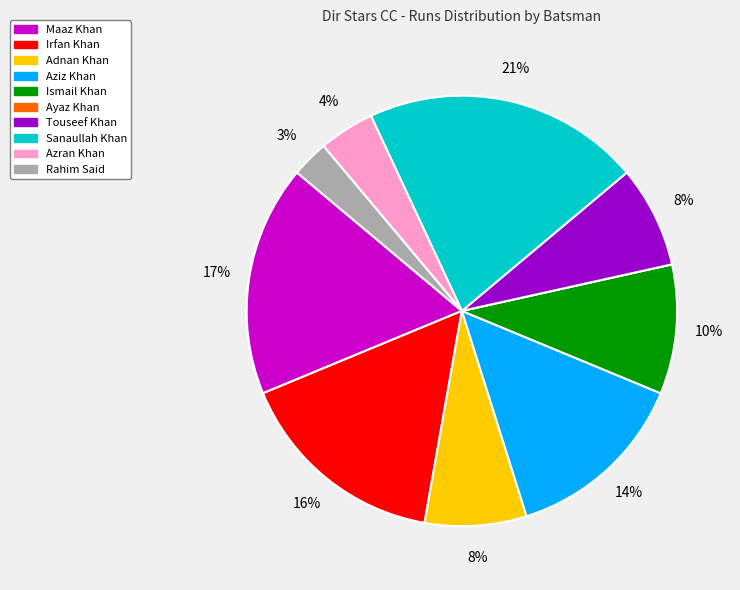

Does any single category account for the majority?

No